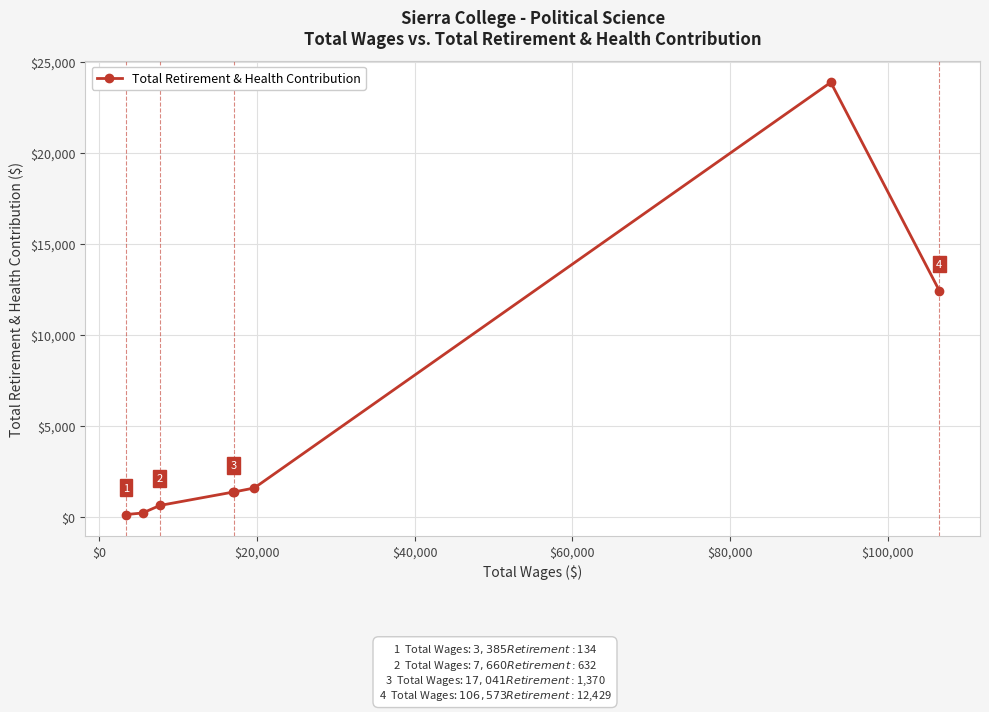

True or false: the data has more than 2 interior local peaks.

False